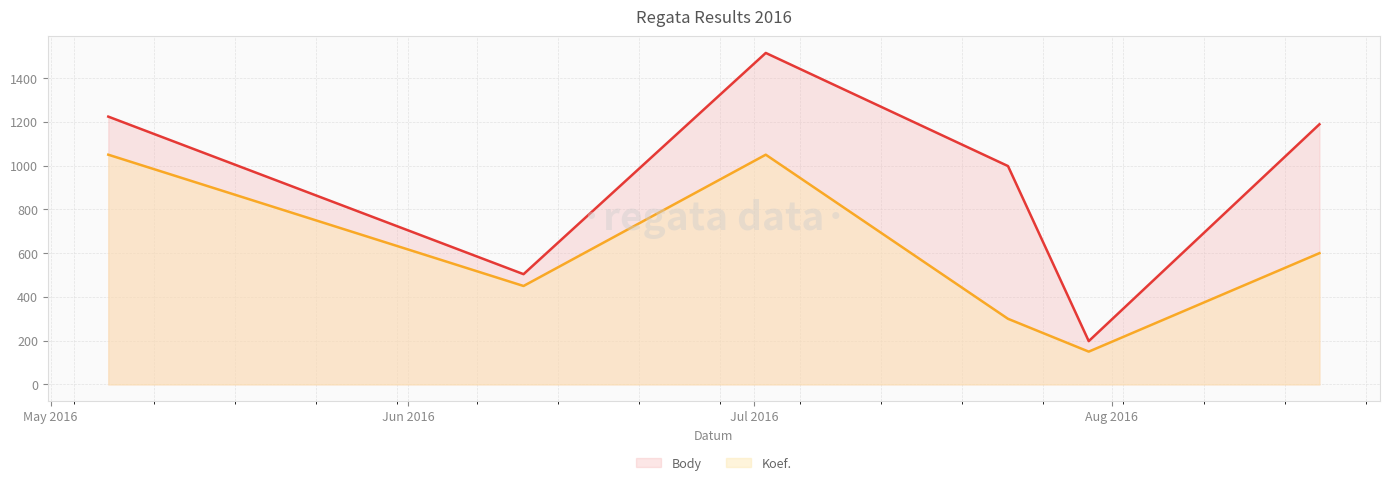

What is the maximum value shown in the chart?

1515